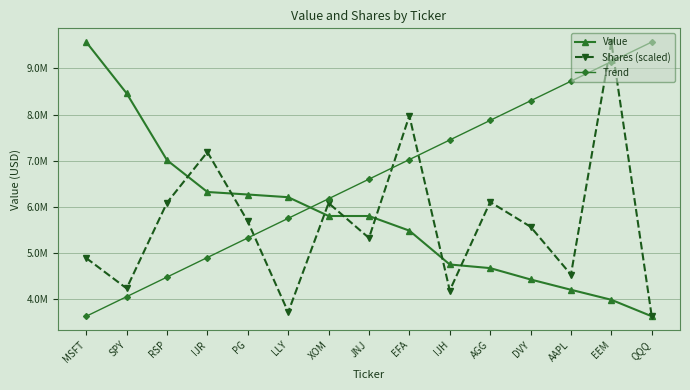

The value of Shares (scaled) at LLY is 1350896.9. True or false?

False